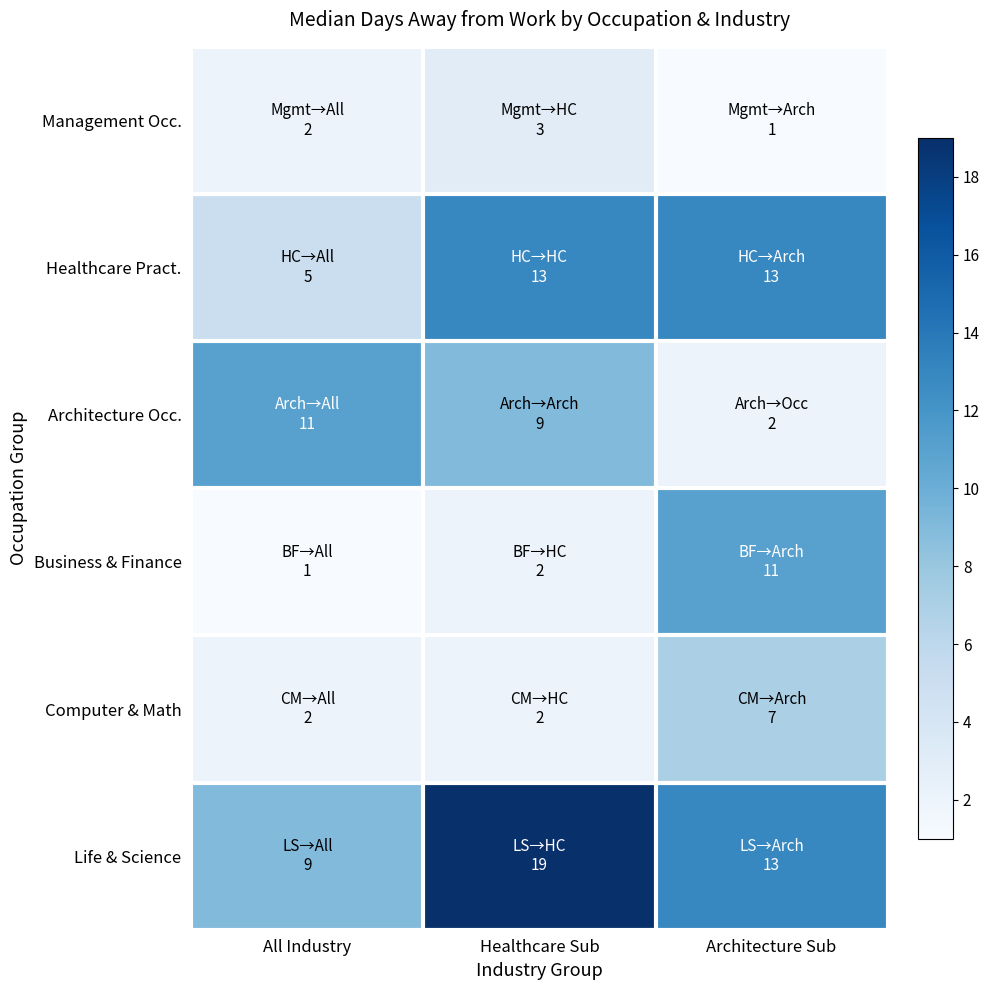

Reading left to right, extract all data points from this chart.

Management Occ.: All Industry=2	Healthcare Sub=3	Architecture Sub=1
Healthcare Pract.: All Industry=5	Healthcare Sub=13	Architecture Sub=13
Architecture Occ.: All Industry=11	Healthcare Sub=9	Architecture Sub=2
Business & Finance: All Industry=1	Healthcare Sub=2	Architecture Sub=11
Computer & Math: All Industry=2	Healthcare Sub=2	Architecture Sub=7
Life & Science: All Industry=9	Healthcare Sub=19	Architecture Sub=13